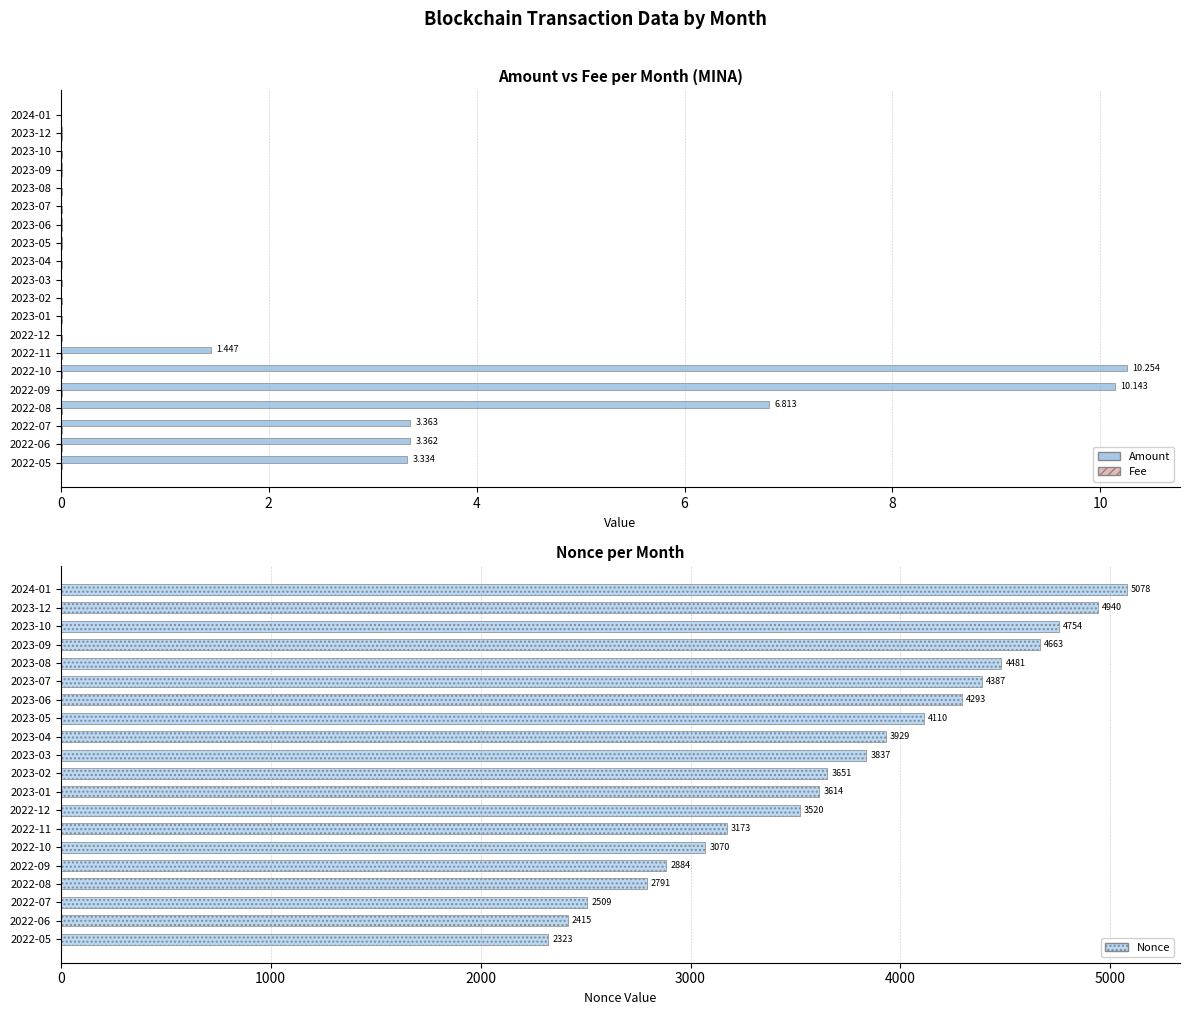

The value of Fee at 2023-12 is 0.0. True or false?

False